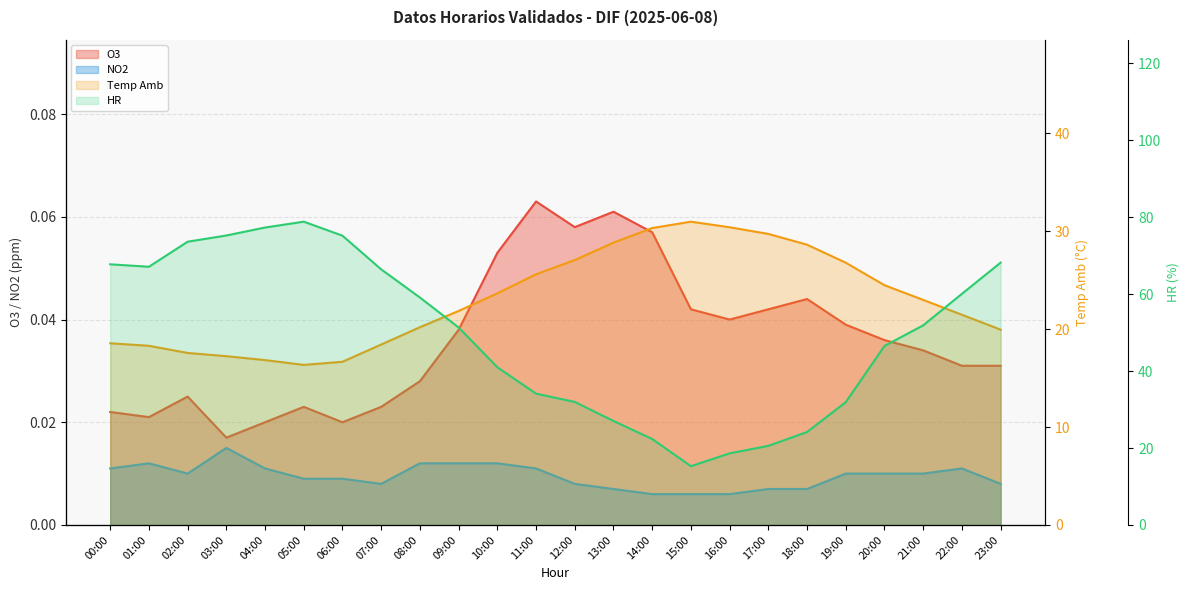

Reading left to right, transcribe all the data shown in this chart.

O3: 00:00=0.0	01:00=0.0	02:00=0.0	03:00=0.0	04:00=0.0	05:00=0.0	06:00=0.0	07:00=0.0	08:00=0.0	09:00=0.0	10:00=0.1	11:00=0.1	12:00=0.1	13:00=0.1	14:00=0.1	15:00=0.0	16:00=0.0	17:00=0.0	18:00=0.0	19:00=0.0	20:00=0.0	21:00=0.0	22:00=0.0	23:00=0.0
NO2: 00:00=0.0	01:00=0.0	02:00=0.0	03:00=0.0	04:00=0.0	05:00=0.0	06:00=0.0	07:00=0.0	08:00=0.0	09:00=0.0	10:00=0.0	11:00=0.0	12:00=0.0	13:00=0.0	14:00=0.0	15:00=0.0	16:00=0.0	17:00=0.0	18:00=0.0	19:00=0.0	20:00=0.0	21:00=0.0	22:00=0.0	23:00=0.0
Temp Amb: 00:00=18.6	01:00=18.3	02:00=17.6	03:00=17.2	04:00=16.8	05:00=16.4	06:00=16.7	07:00=18.4	08:00=20.2	09:00=21.9	10:00=23.7	11:00=25.6	12:00=27.1	13:00=28.8	14:00=30.3	15:00=31.0	16:00=30.4	17:00=29.7	18:00=28.6	19:00=26.8	20:00=24.5	21:00=23.0	22:00=21.5	23:00=19.9
HR: 00:00=67.8	01:00=67.1	02:00=73.6	03:00=75.2	04:00=77.3	05:00=78.8	06:00=75.2	07:00=66.4	08:00=59.1	09:00=51.3	10:00=41.0	11:00=34.1	12:00=32.0	13:00=27.0	14:00=22.3	15:00=15.3	16:00=18.6	17:00=20.6	18:00=24.2	19:00=31.9	20:00=46.5	21:00=51.9	22:00=60.1	23:00=68.2